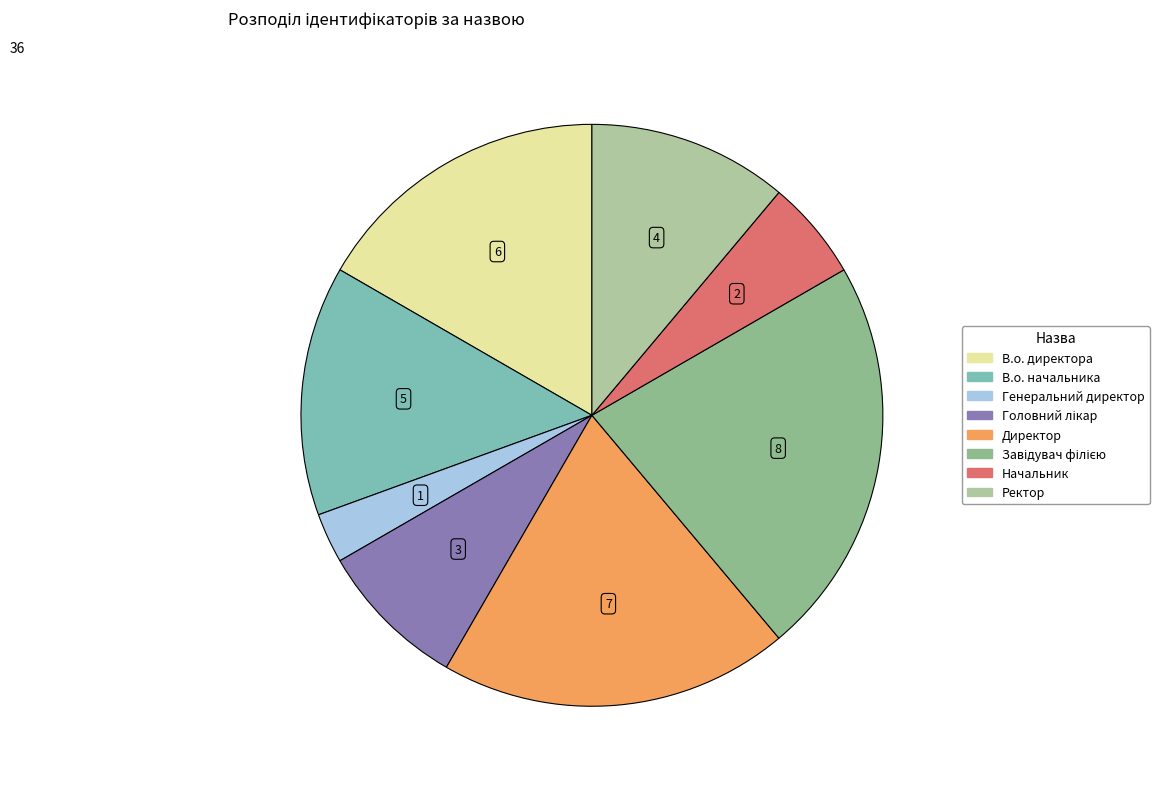

How many segments does this pie chart have?

8